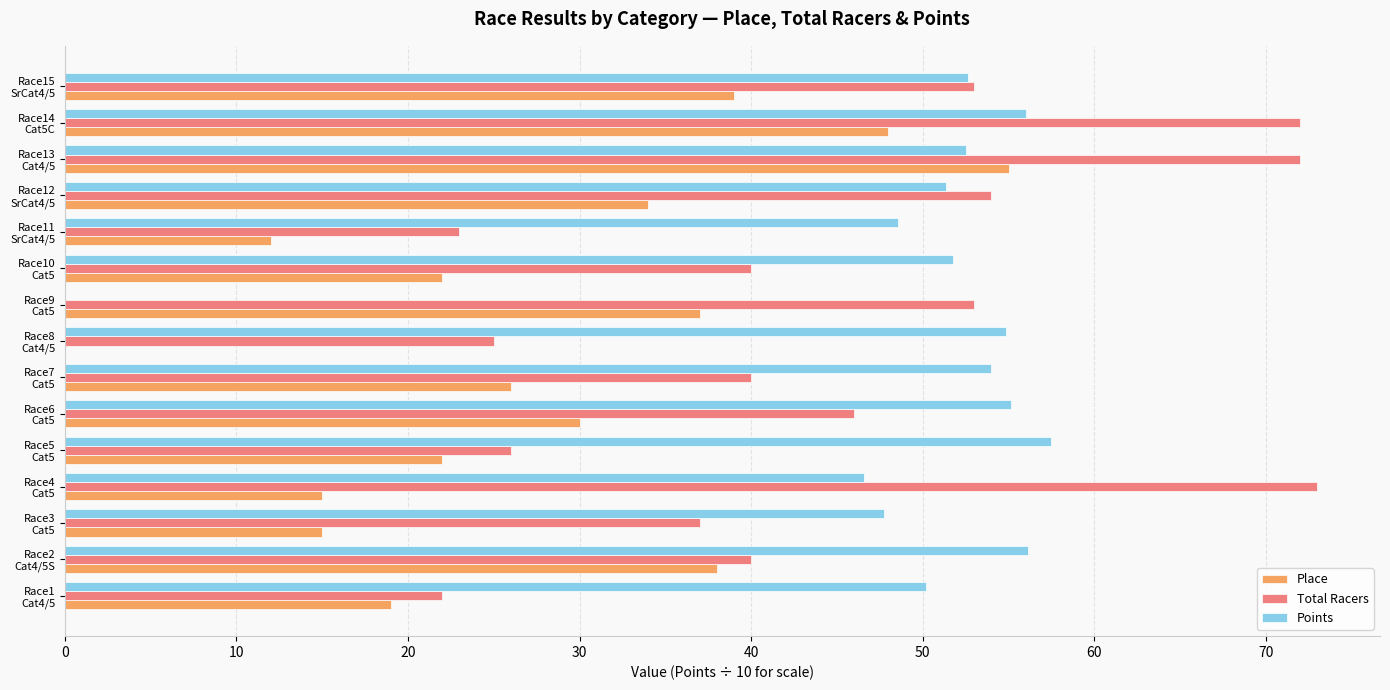

What is the sum of all Total Racers values?

676.0